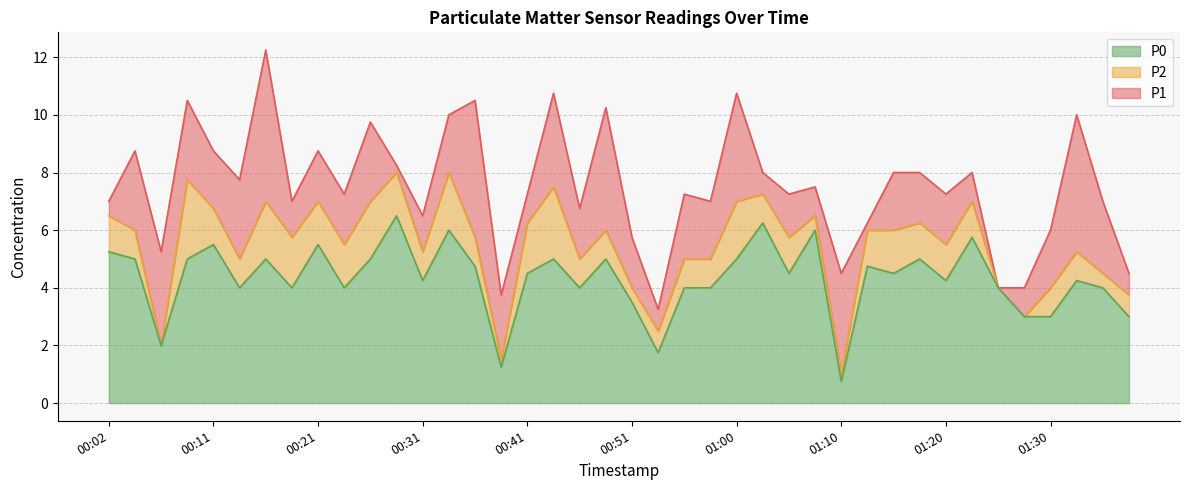

Reading left to right, transcribe all the data shown in this chart.

P1: 7.0	8.8	5.2	10.5	8.8	7.8	12.2	7.0	8.8	7.2	9.8	8.2	6.5	10.0	10.5	3.8	7.2	10.8	6.8	10.2	5.8	3.2	7.2	7.0	10.8	8.0	7.2	7.5	4.5	6.2	8.0	8.0	7.2	8.0	4.0	4.0	6.0	10.0	7.0	4.5
P2: 6.5	6.0	2.0	7.8	6.8	5.0	7.0	5.8	7.0	5.5	7.0	8.0	5.2	8.0	5.8	1.5	6.2	7.5	5.0	6.0	4.0	2.5	5.0	5.0	7.0	7.2	5.8	6.5	1.0	6.0	6.0	6.2	5.5	7.0	4.0	3.0	4.0	5.2	4.5	3.8
P0: 5.2	5.0	2.0	5.0	5.5	4.0	5.0	4.0	5.5	4.0	5.0	6.5	4.2	6.0	4.8	1.2	4.5	5.0	4.0	5.0	3.5	1.8	4.0	4.0	5.0	6.2	4.5	6.0	0.8	4.8	4.5	5.0	4.2	5.8	4.0	3.0	3.0	4.2	4.0	3.0